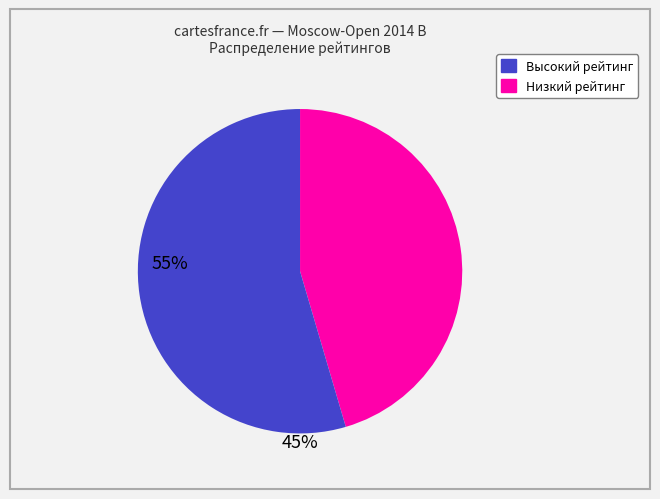

Is there any slice that represents more than half of the pie?

Yes